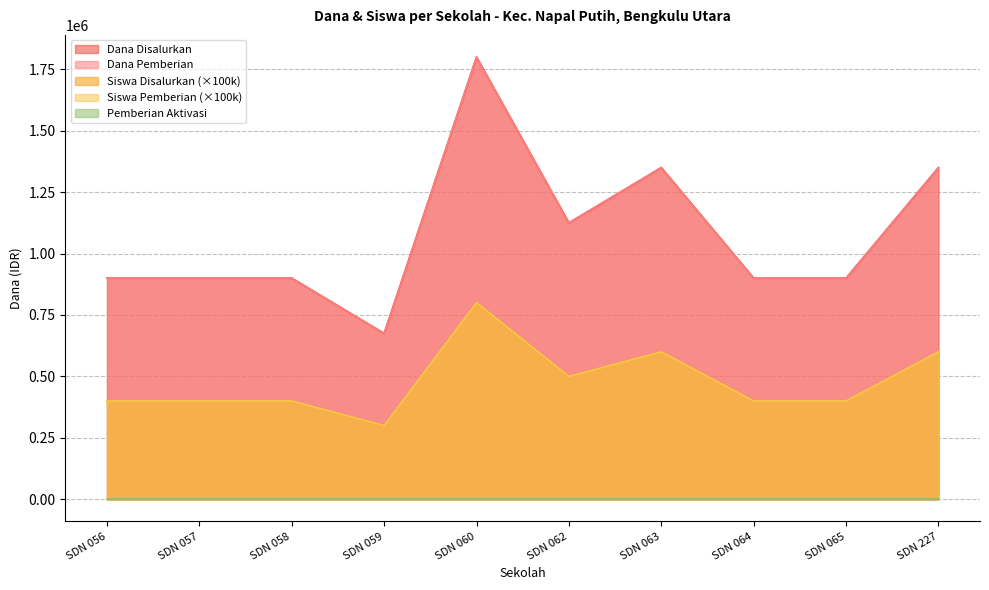

How many values in the Siswa Pemberian series are below 400000?

1